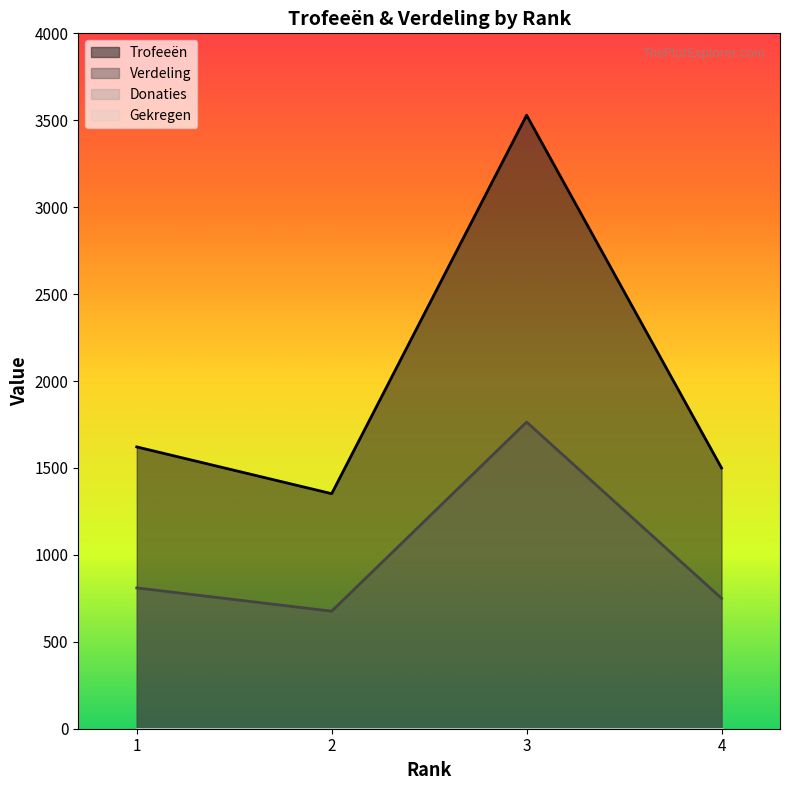

What is the difference between the highest and lowest values at 1?

811